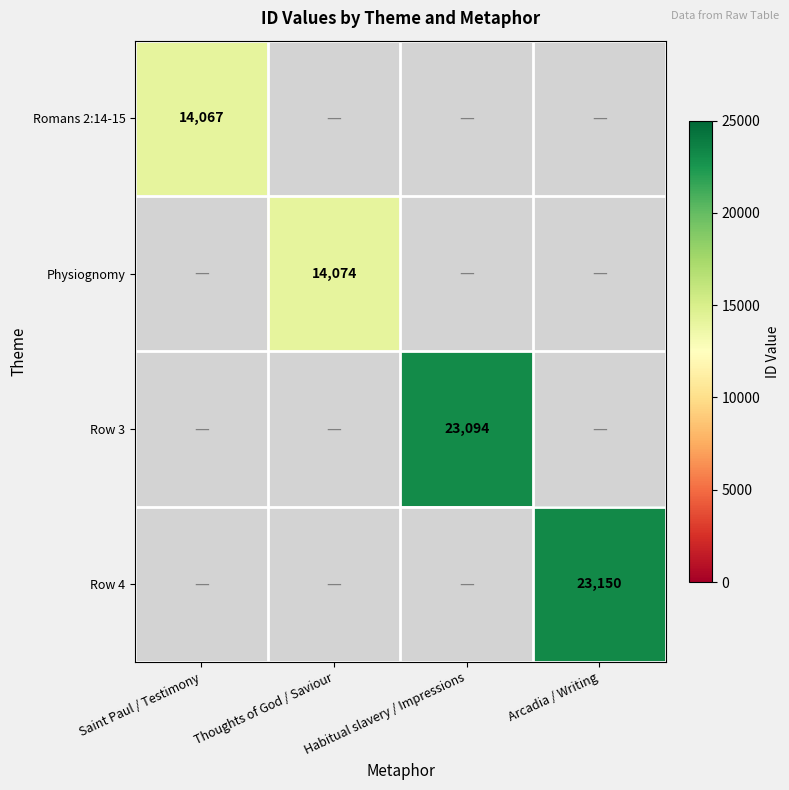

The value of Romans 2:14-15 at Saint Paul / Testimony is 14067. True or false?

True